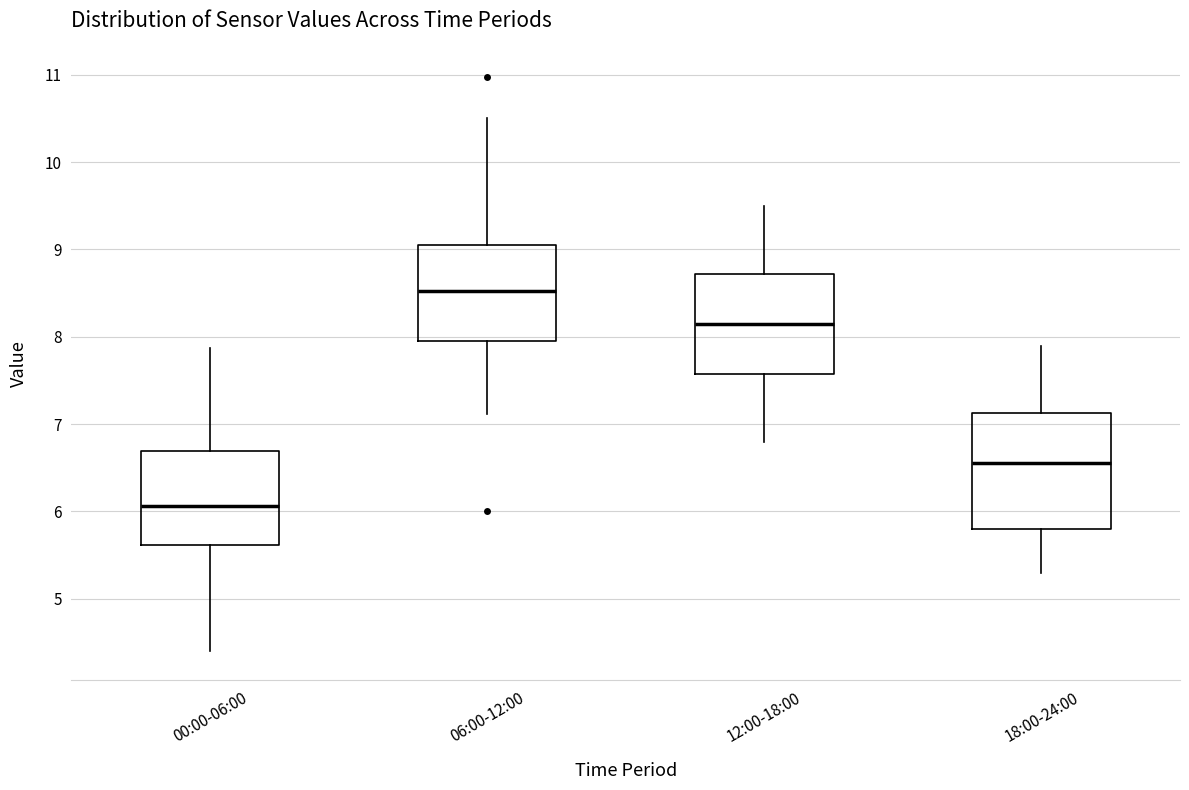

Which box has the lowest median line?

00:00-06:00